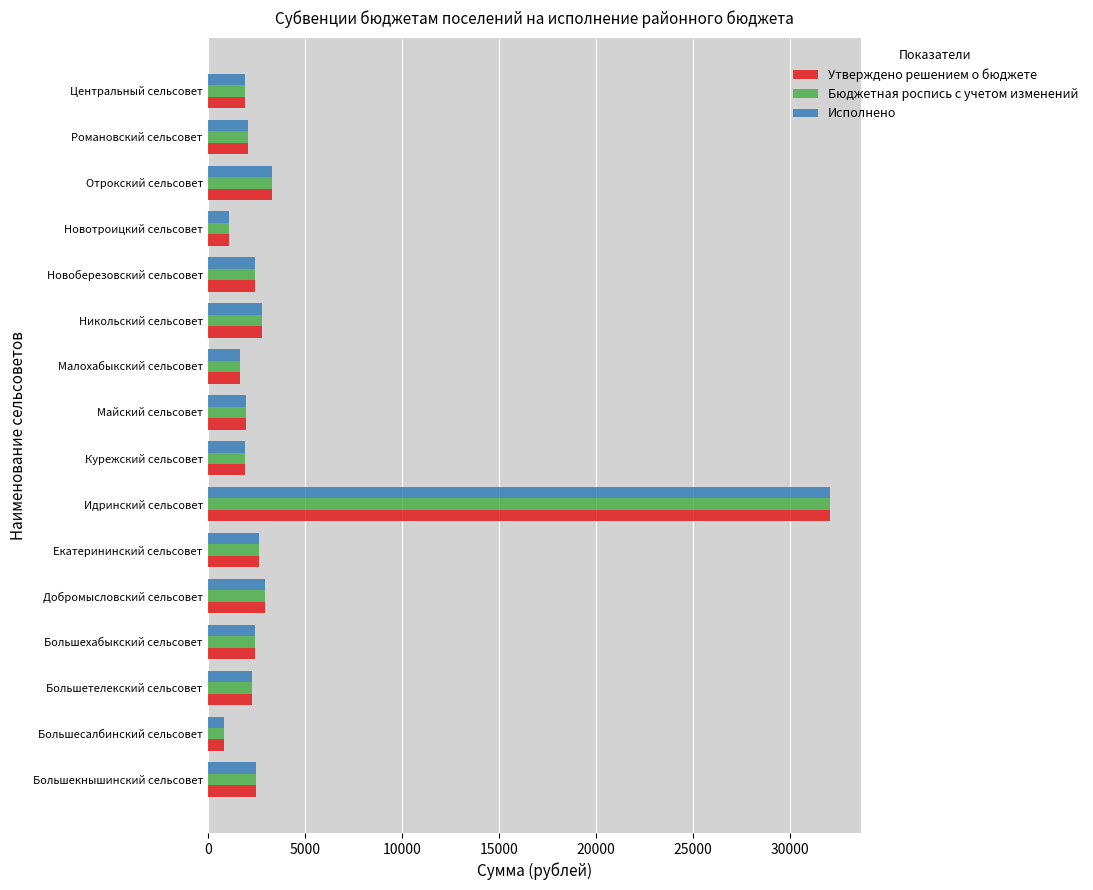

At which category is the sum across all series the highest?

Идринский сельсовет